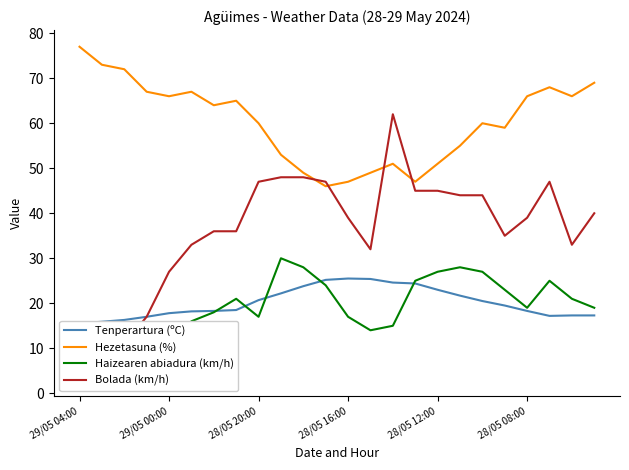

True or false: Hezetasuna (%) has a value of 102 at 28/05 08:00.

False